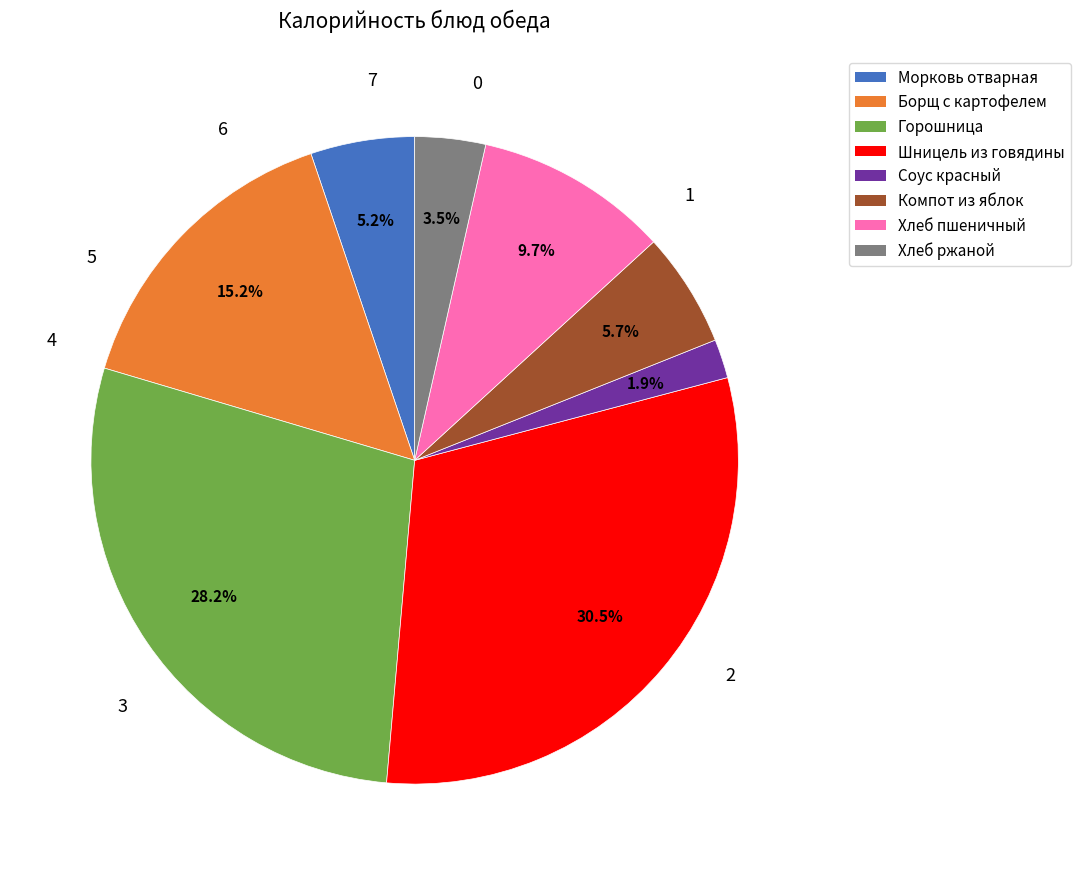

How many slices are in this pie chart?

8